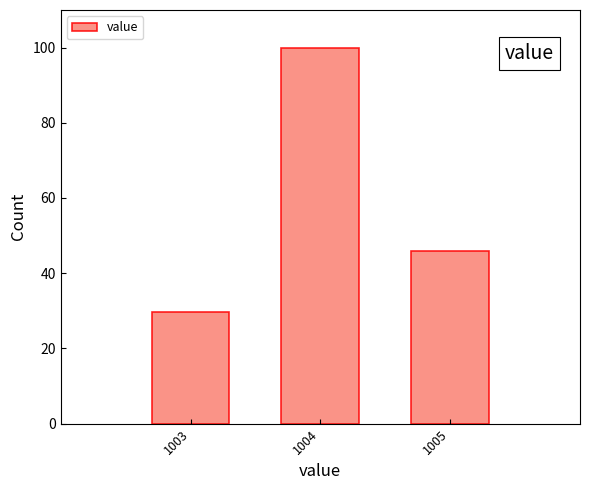

Reading left to right, what are all the values shown in this chart?

1003=29.7	1004=100.0	1005=45.9